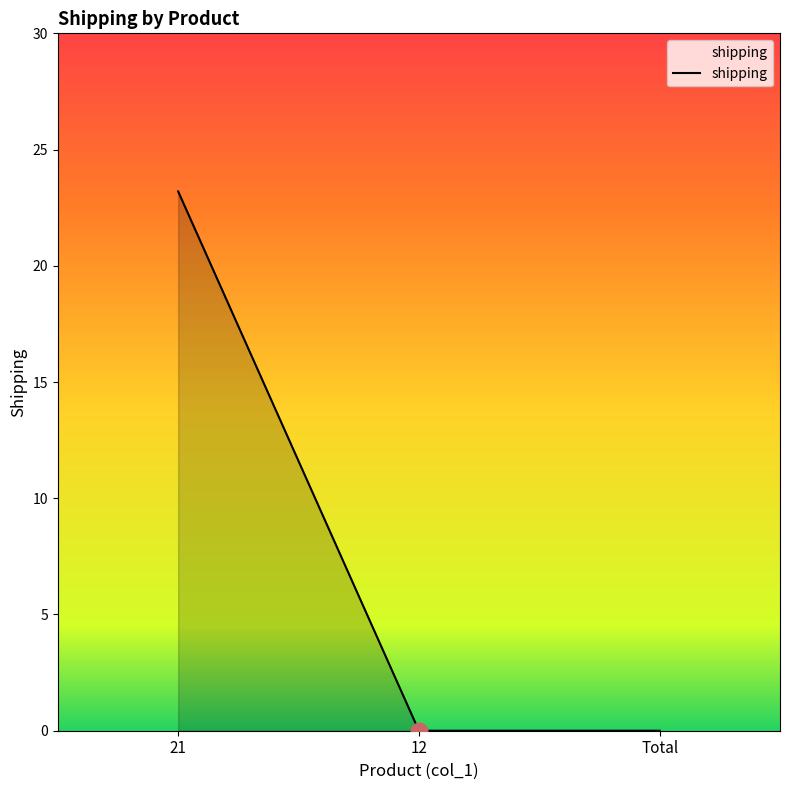

Which category has the highest value across all series?

21